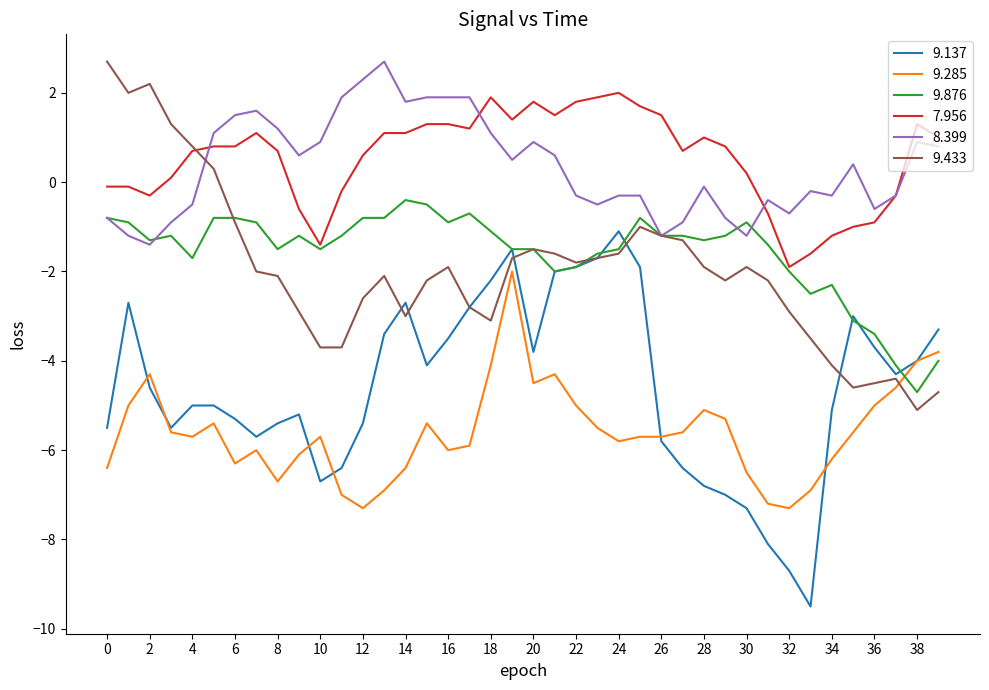

True or false: 8.399 and 9.137 cross at least once.

False